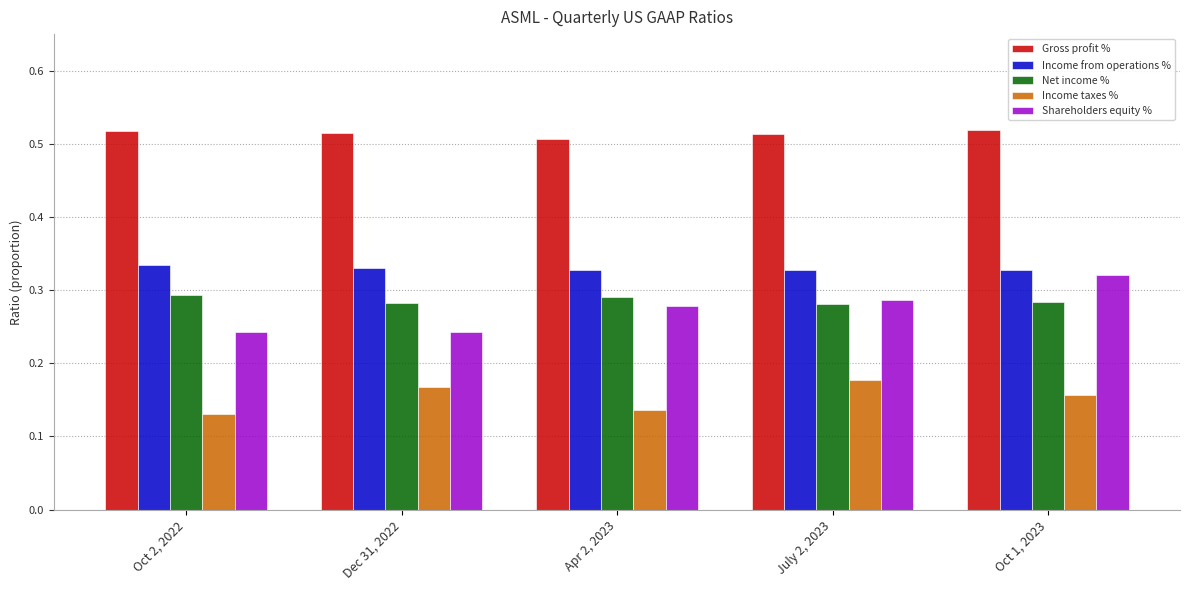

What are all the series names shown in the legend?

Gross profit %, Income from operations %, Net income %, Income taxes %, Shareholders equity %